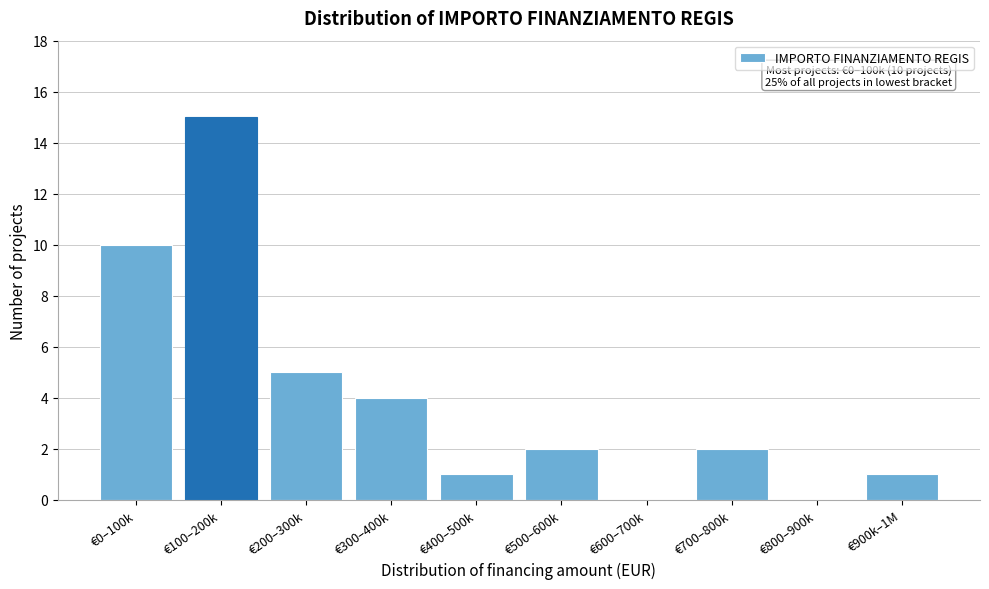

Reading right to left, what are all the values shown in this chart?

€900k–1M=1	€800–900k=0	€700–800k=2	€600–700k=0	€500–600k=2	€400–500k=1	€300–400k=4	€200–300k=5	€100–200k=15	€0–100k=10